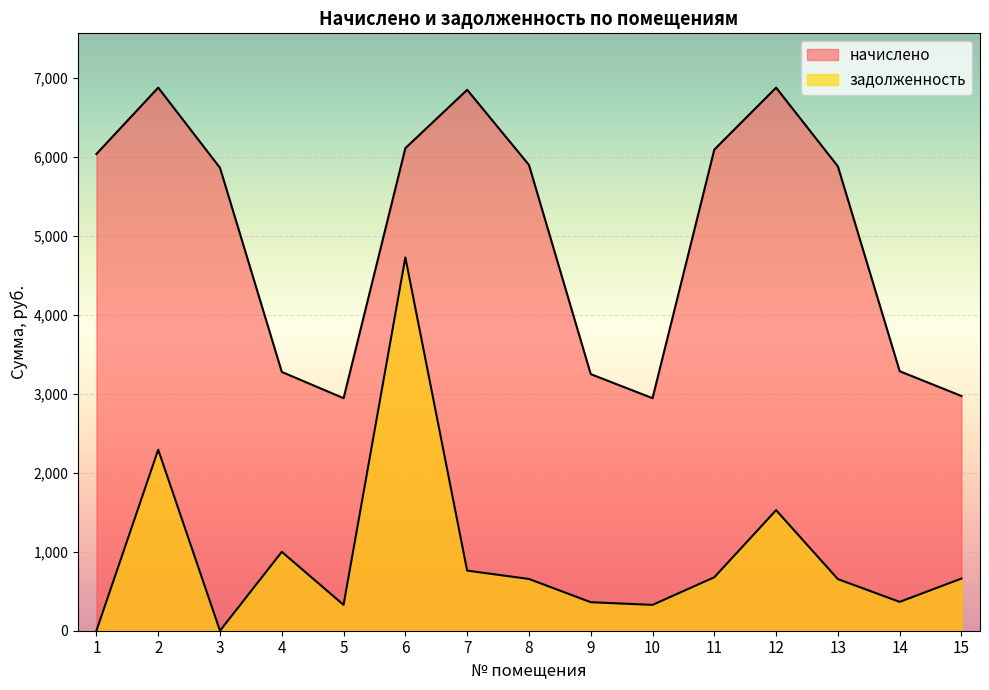

How many lines are shown in the chart?

2